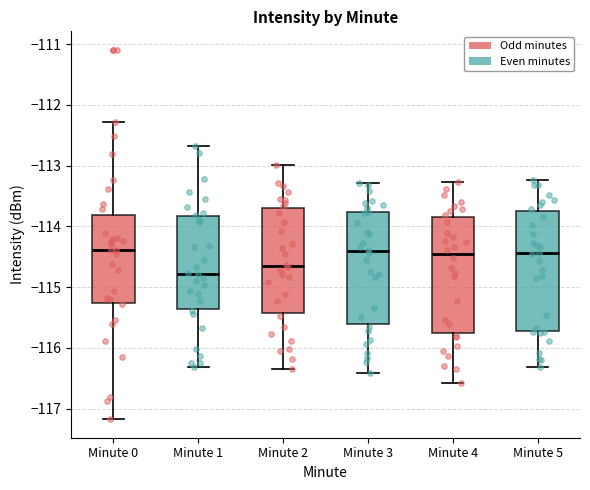

Where is the lower edge of the box for Minute 3 on the y-axis? The values are not printed on the chart, so give them approximately, as read against the axis.

-115.6